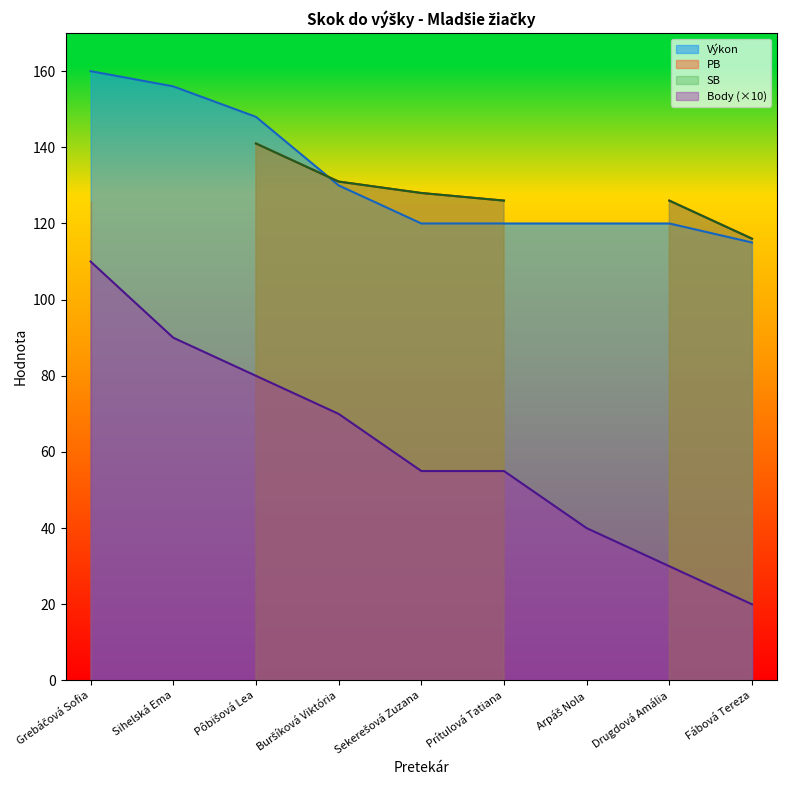

What is the label of the 1st point from the left?

Grebáčová Sofia